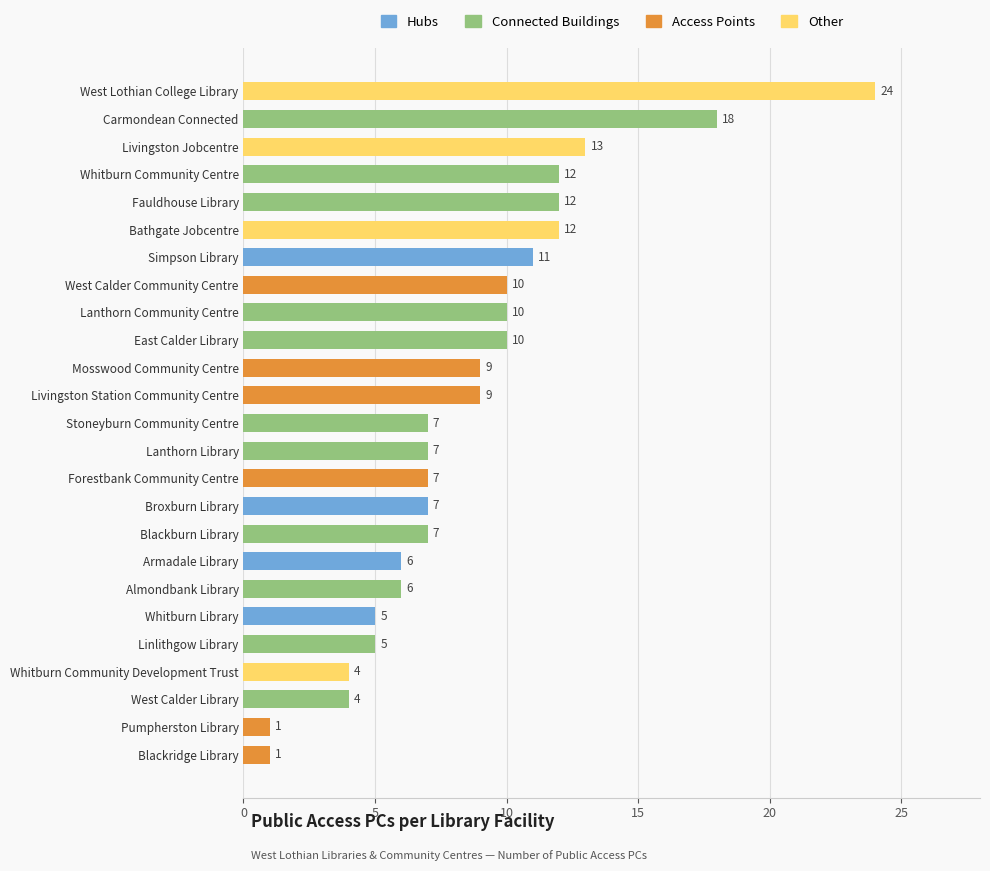

Approximately how many times larger is the value at Fauldhouse Library compared to West Lothian College Library?

0.5